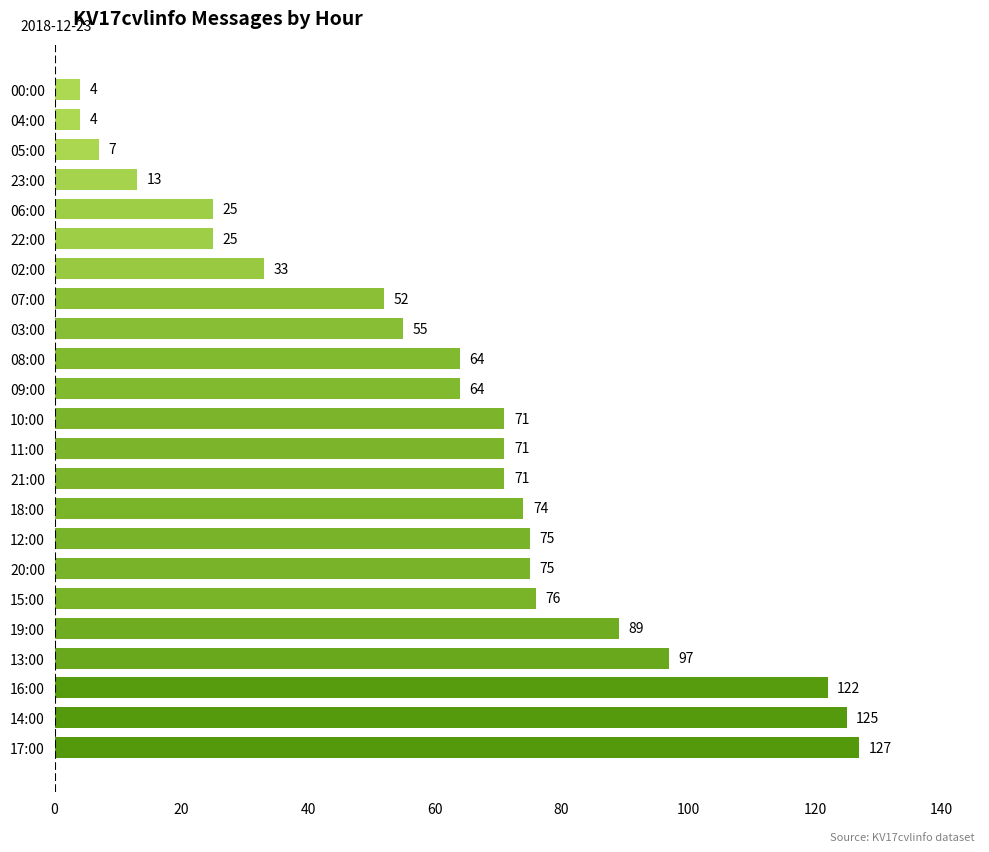

The value at 21:00 is 71. True or false?

True